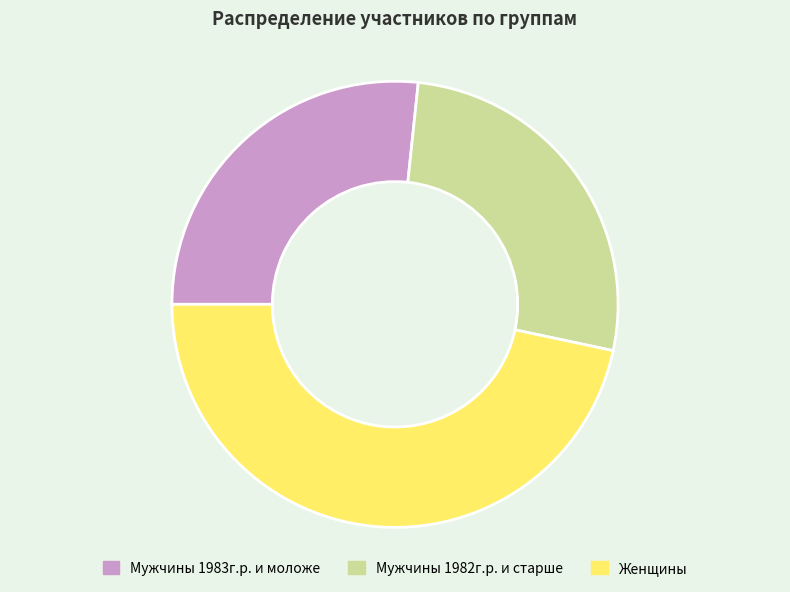

Which slice is the largest?

Женщины